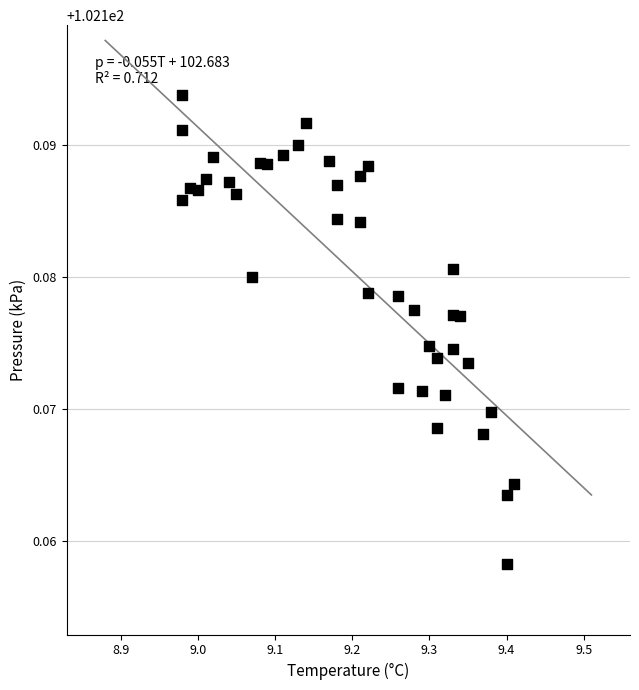

What is the range of X values (max minus min)?

0.4